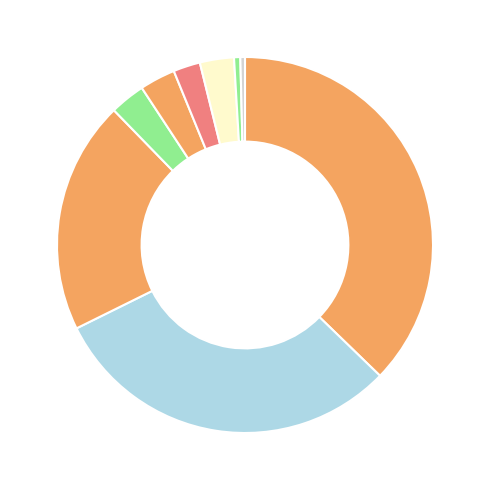

How many segments does this pie chart have?

9